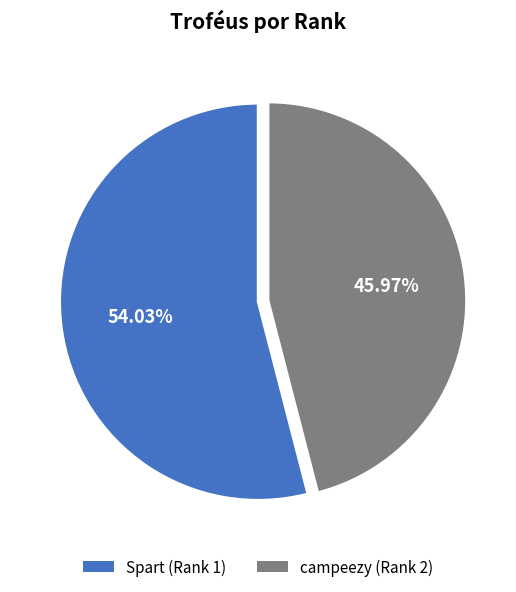

Which category has the biggest portion of the pie?

Spart (Rank 1)